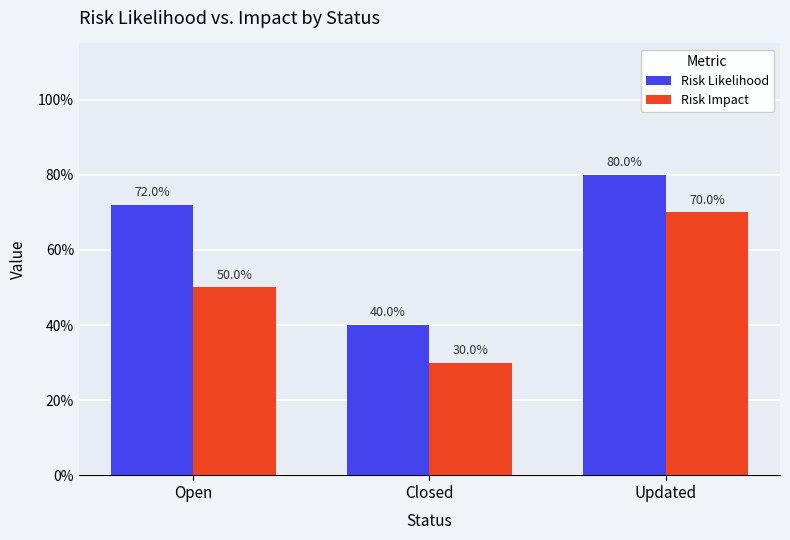

Are the bars horizontal?

No